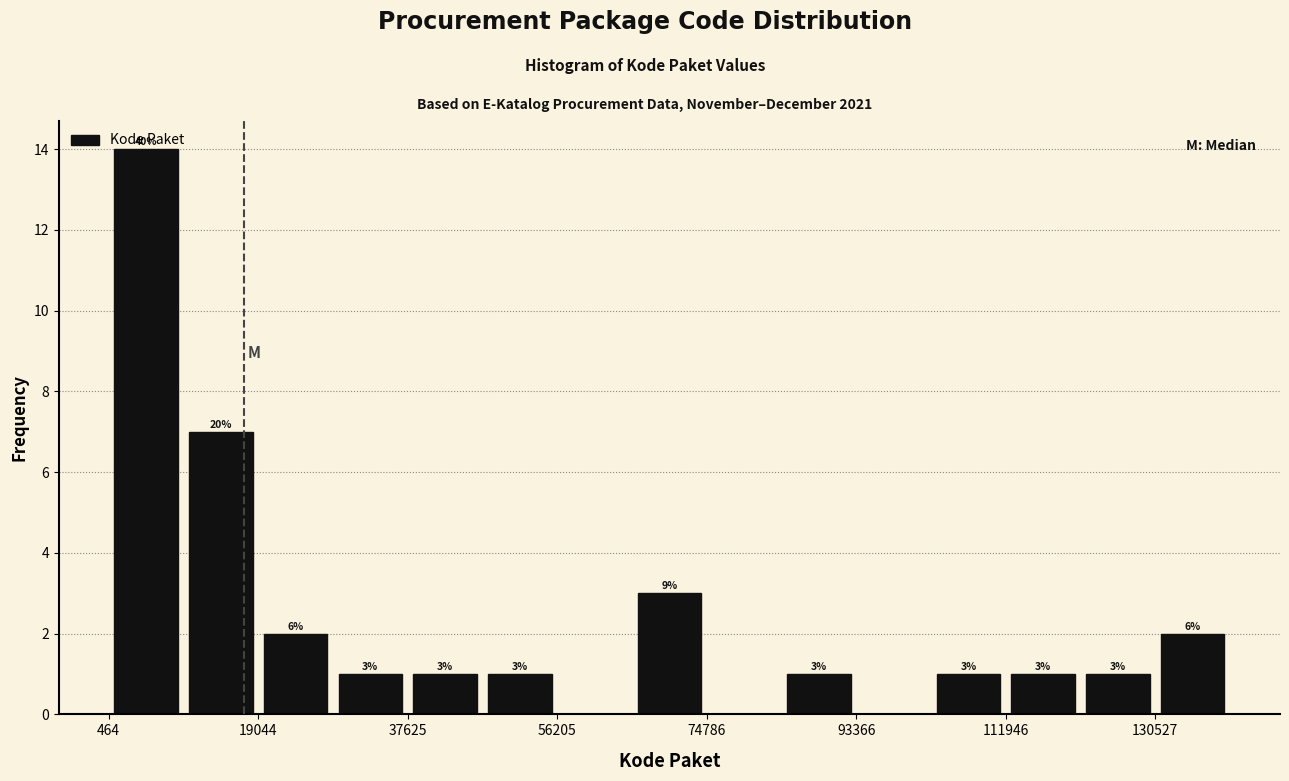

Which range on the x-axis has the tallest bar?

0 to 10000